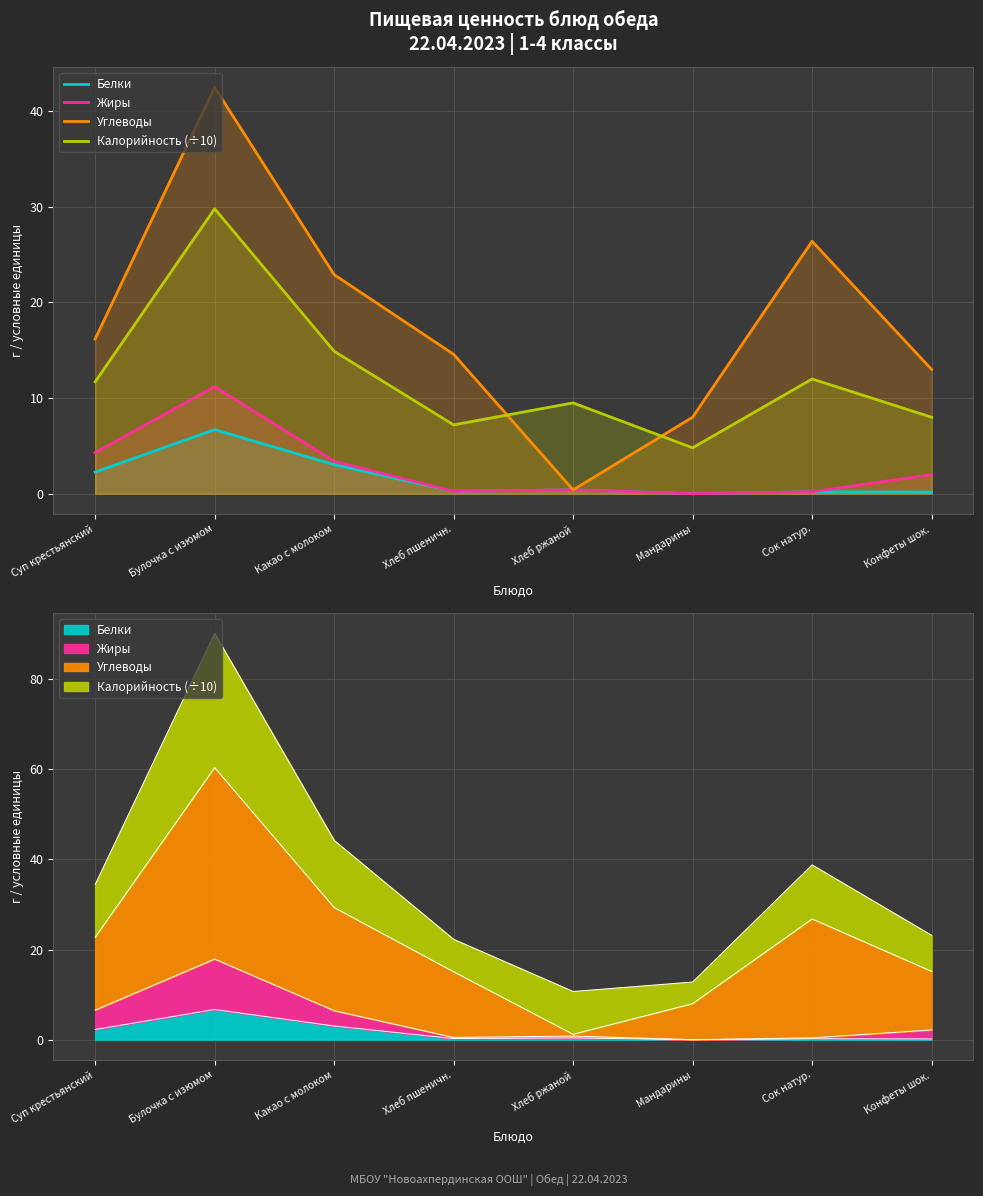

How many series are shown in this chart?

4